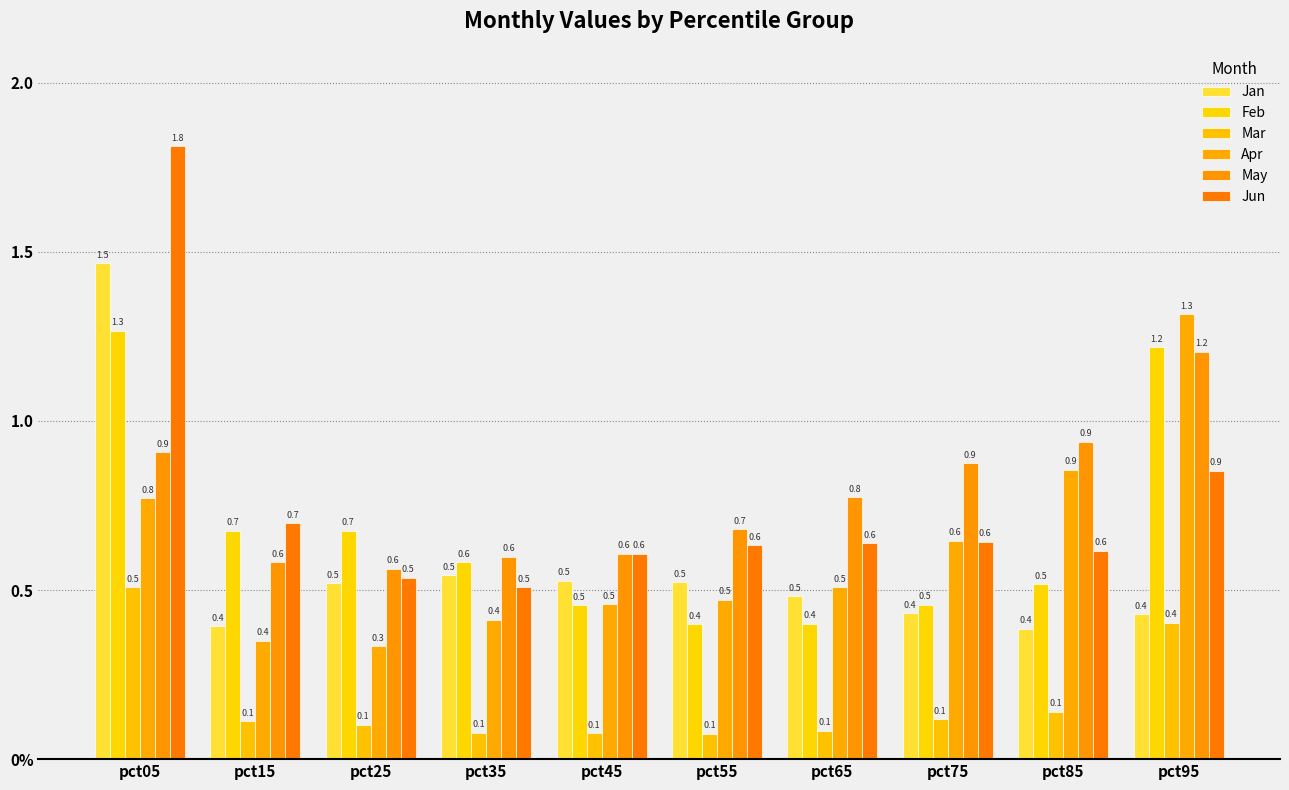

Does the chart contain any negative values?

No